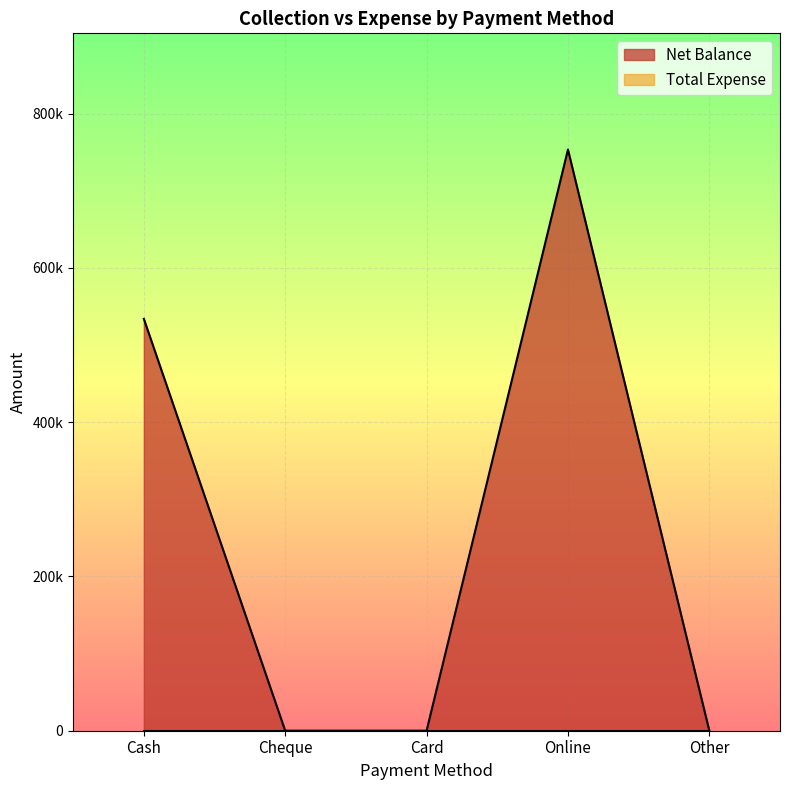

What is the label of the 5th point from the left?

Other